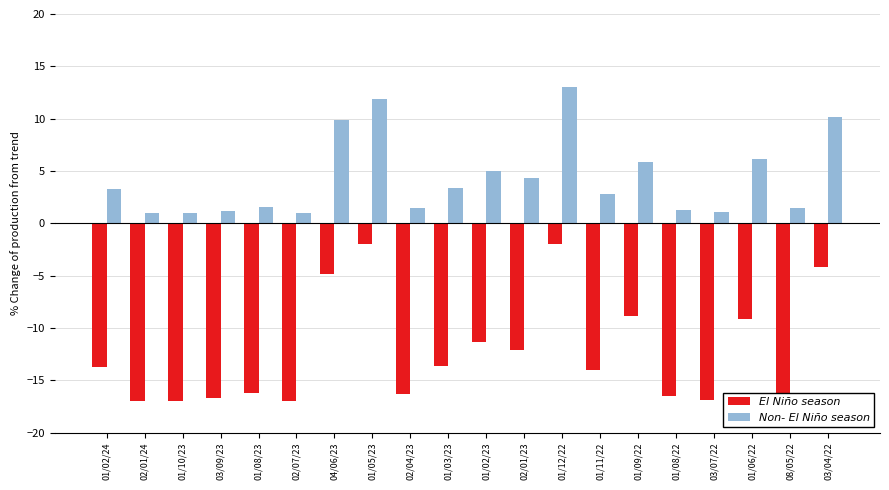

Between 02/07/23 and 02/04/23, which series saw the biggest shift?

El Niño season